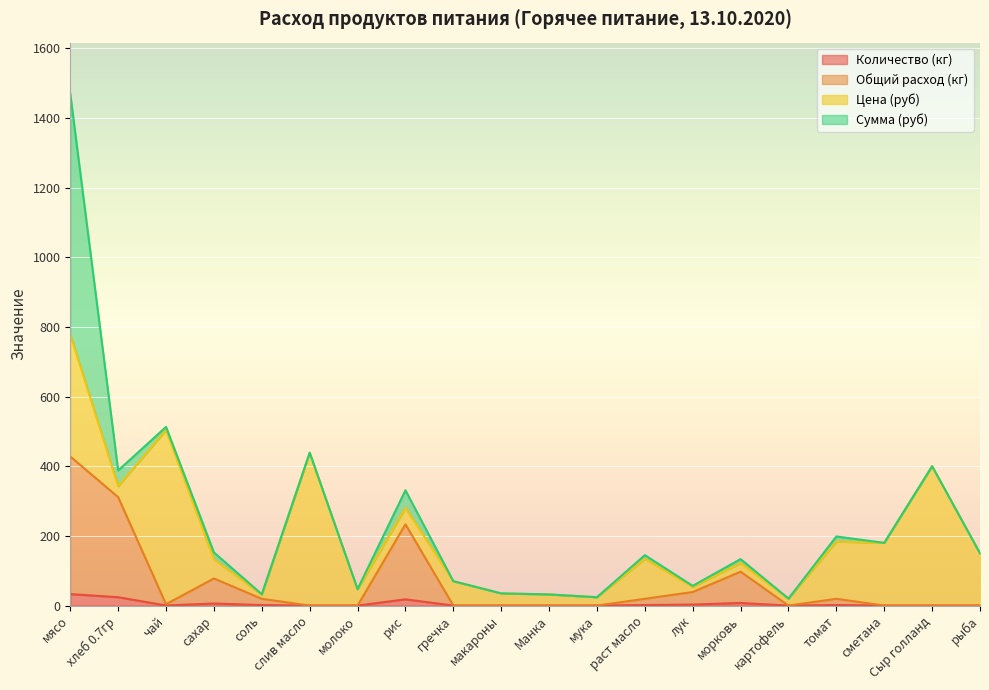

The value of Количество (кг) at мясо is 33.0. True or false?

True